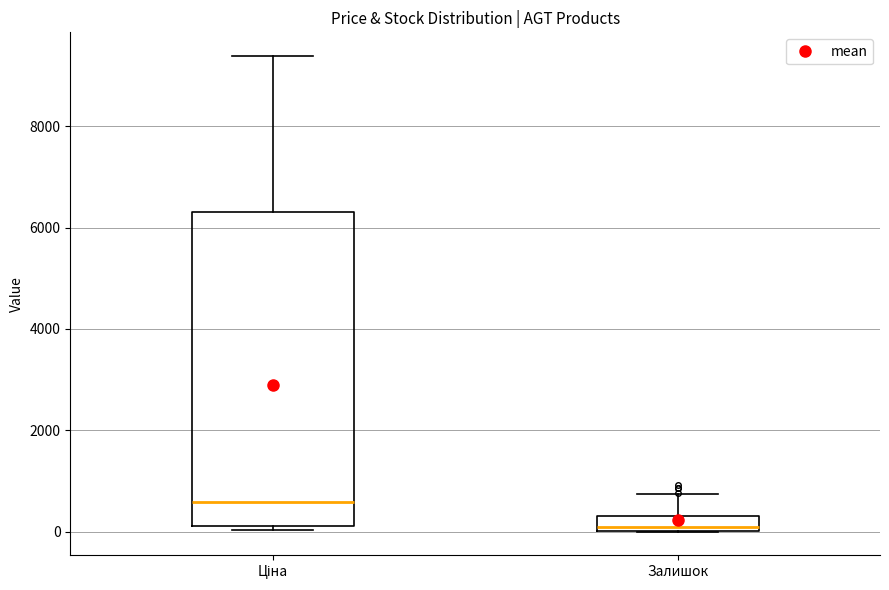

Which box has the lowest median line?

Залишок